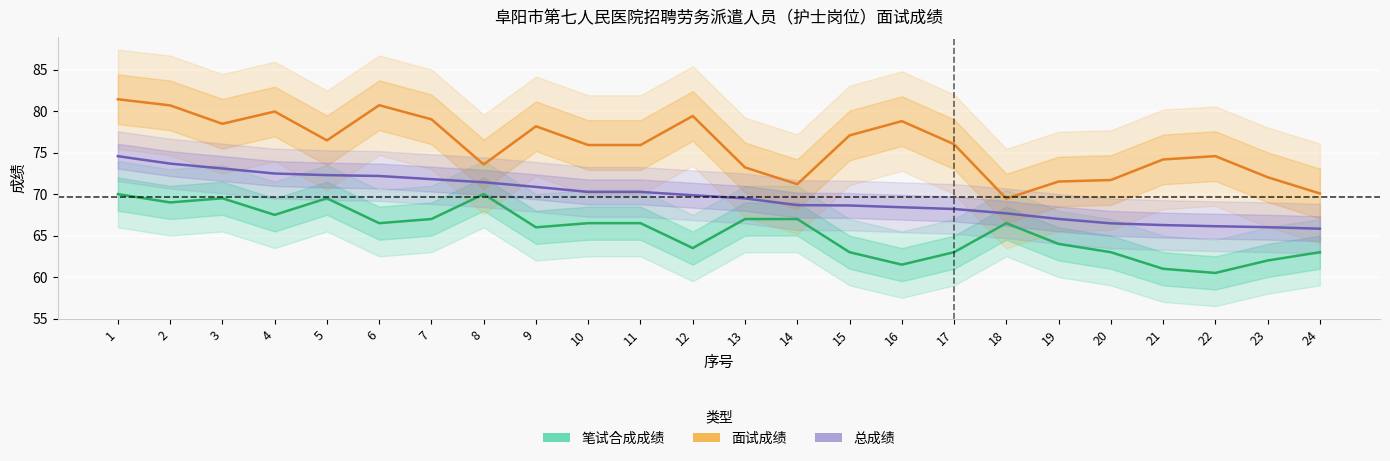

Where does the 总成绩 series first go above 69?

1